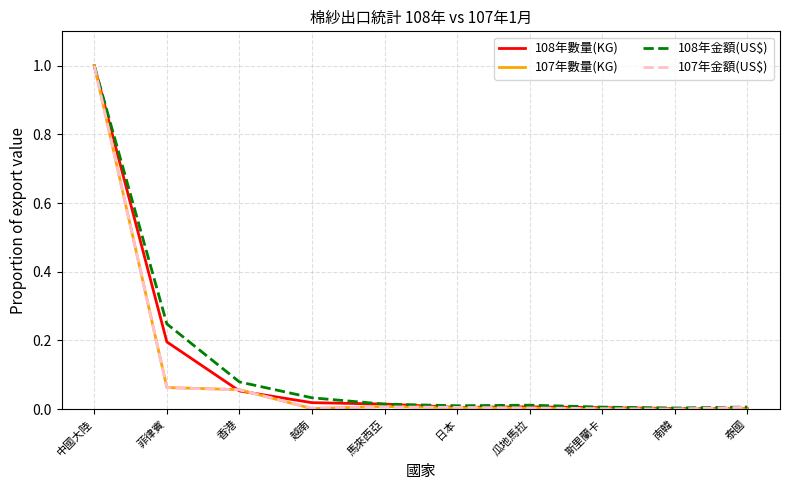

Is the value of 108年數量(KG) at 香港 greater than the value of 108年金額(US$) at 南韓?

Yes